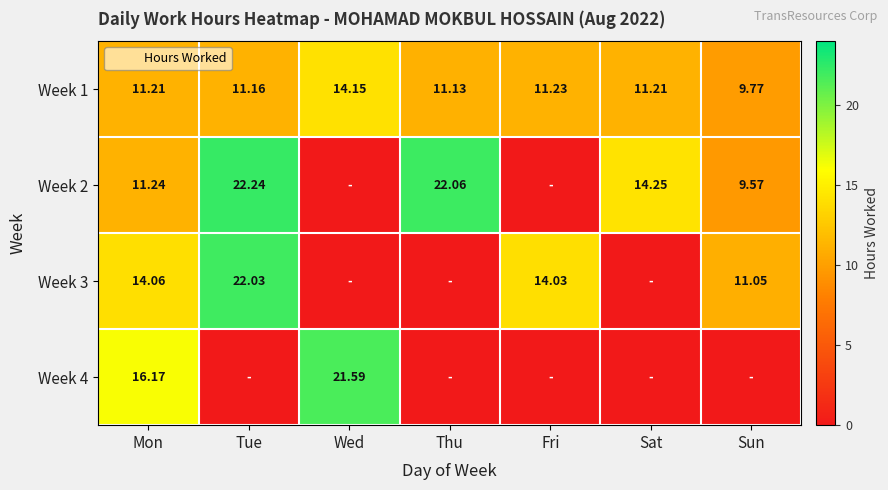

What is the difference between the highest and lowest values at Sat?

14.2